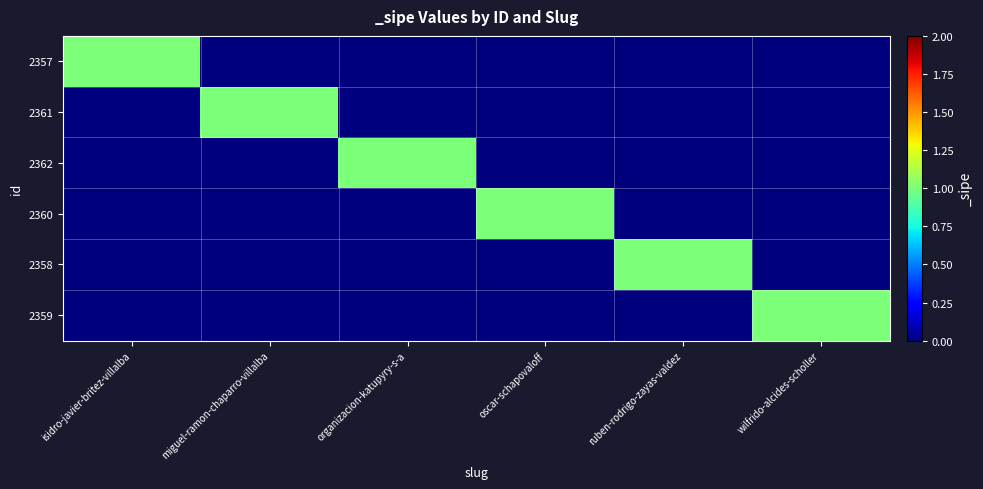

Between oscar-schapovaloff and isidro-javier-britez-villalba, which is larger?

isidro-javier-britez-villalba